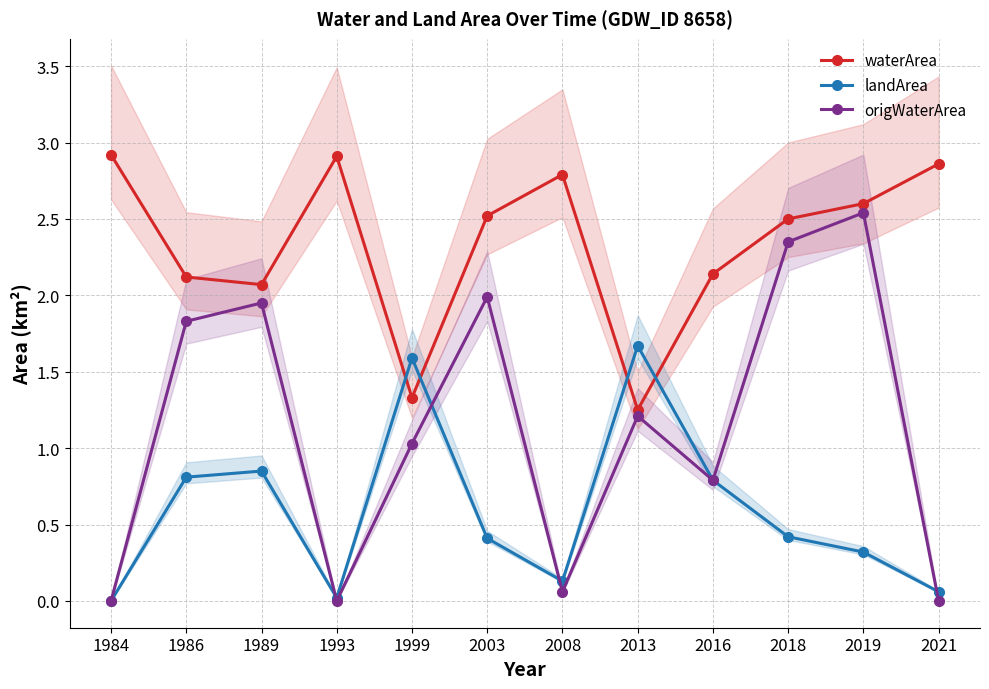

What are all the series names shown in the legend?

waterArea, landArea, origWaterArea